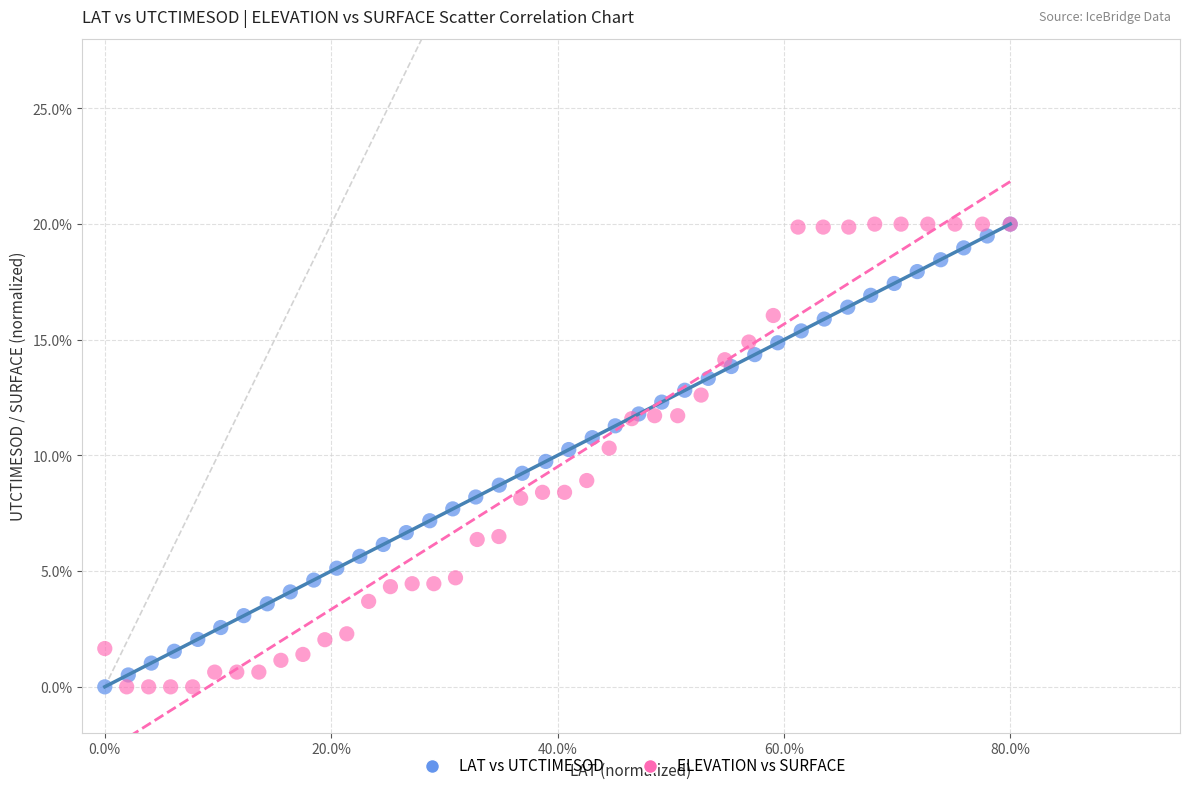

What are all the series names shown in the legend?

LAT vs UTCTIMESOD, ELEVATION vs SURFACE